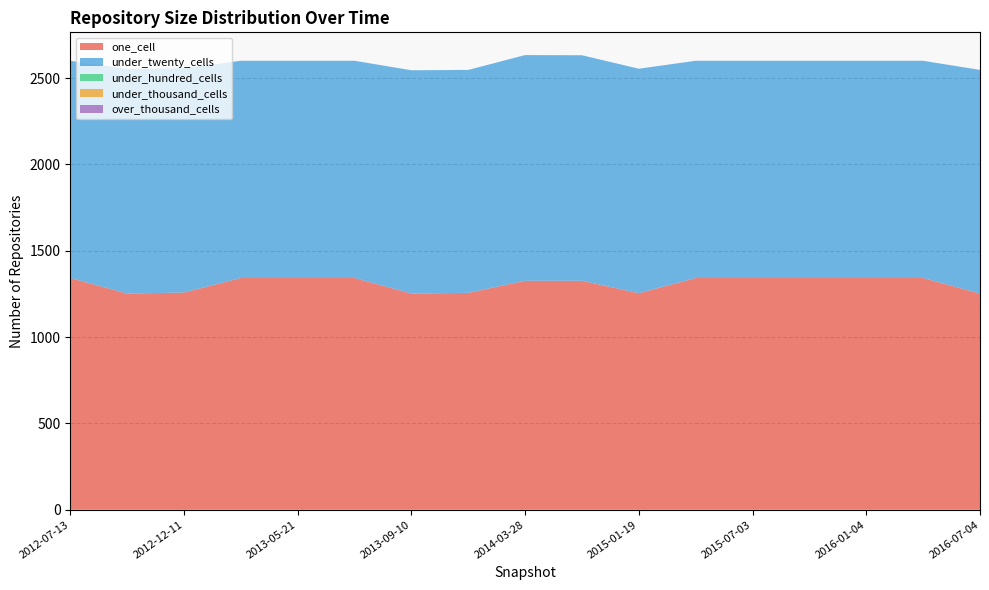

Reading left to right, transcribe all the data shown in this chart.

one_cell: 1342	1252	1258	1342	1342	1342	1252	1256	1326	1326	1254	1342	1342	1342	1342	1342	1252
under_twenty_cells: 1258	1301	1299	1258	1258	1258	1293	1291	1307	1306	1300	1258	1258	1258	1258	1258	1295
under_hundred_cells: 0	0	0	0	0	0	0	0	0	0	0	0	0	0	0	0	0
under_thousand_cells: 0	0	0	0	0	0	0	0	0	0	0	0	0	0	0	0	0
over_thousand_cells: 0	0	0	0	0	0	0	0	0	0	0	0	0	0	0	0	0